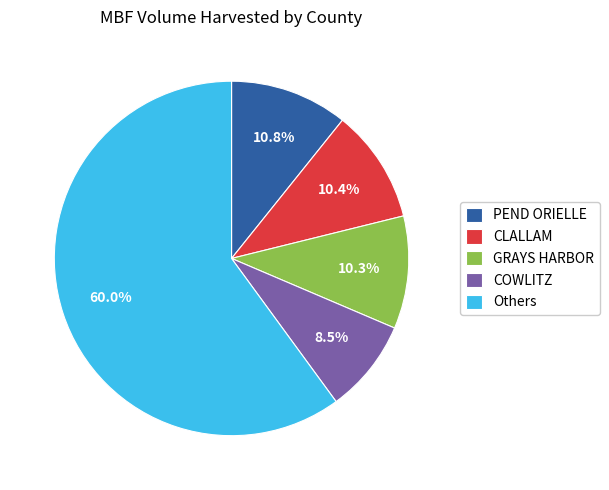

Combined, do PEND ORIELLE and GRAYS HARBOR account for over 50%?

No